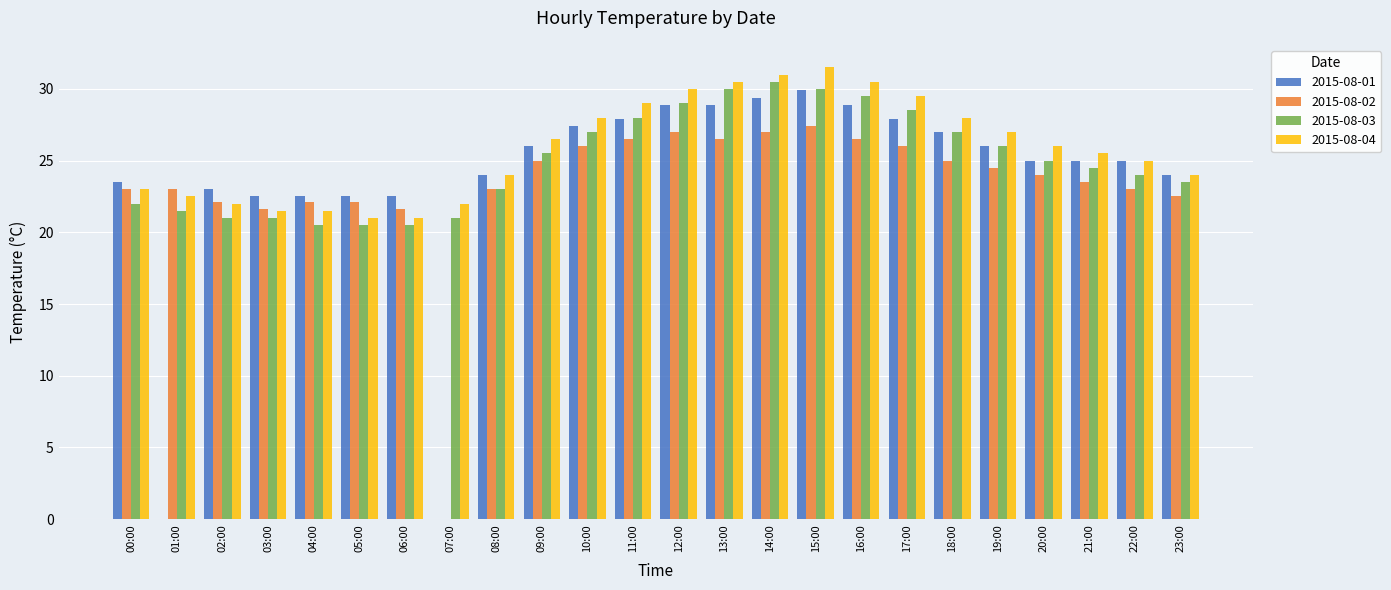

Count the number of categories in the chart.

24